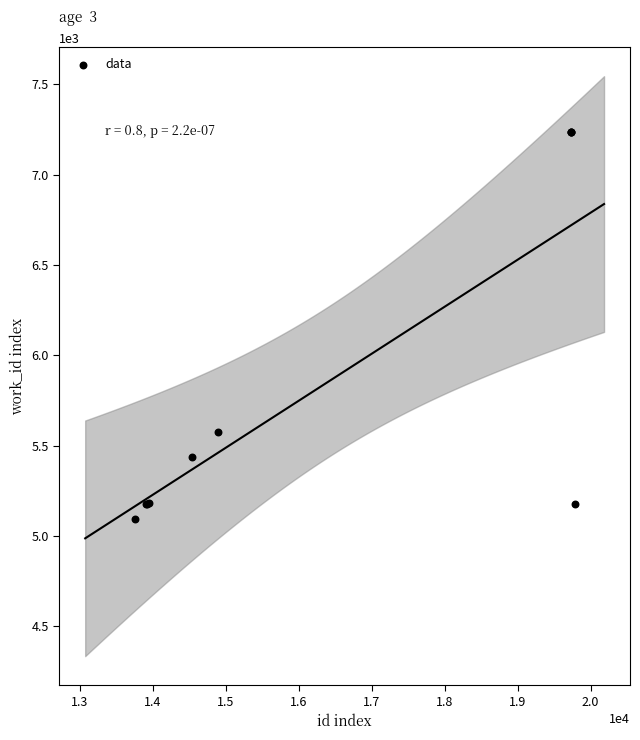

What Y value in the scatter plot is closest to 6165?

5574